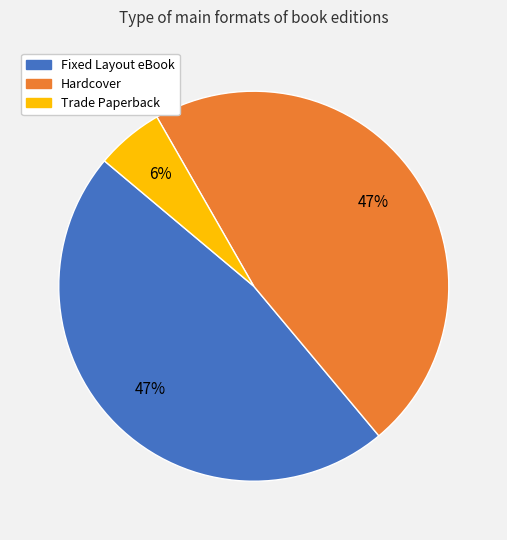

Does any single category account for the majority?

No